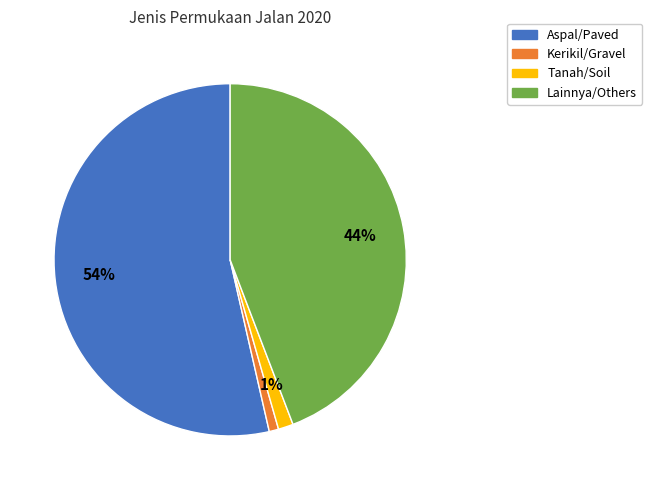

Combined, do Kerikil/Gravel and Aspal/Paved account for over 50%?

Yes